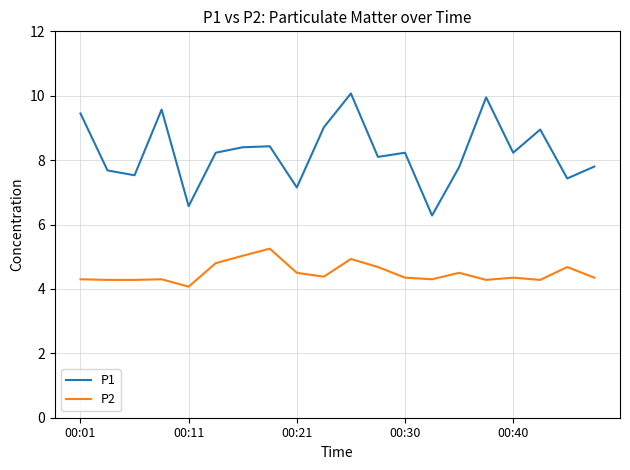

What is the minimum value for P1?

6.3